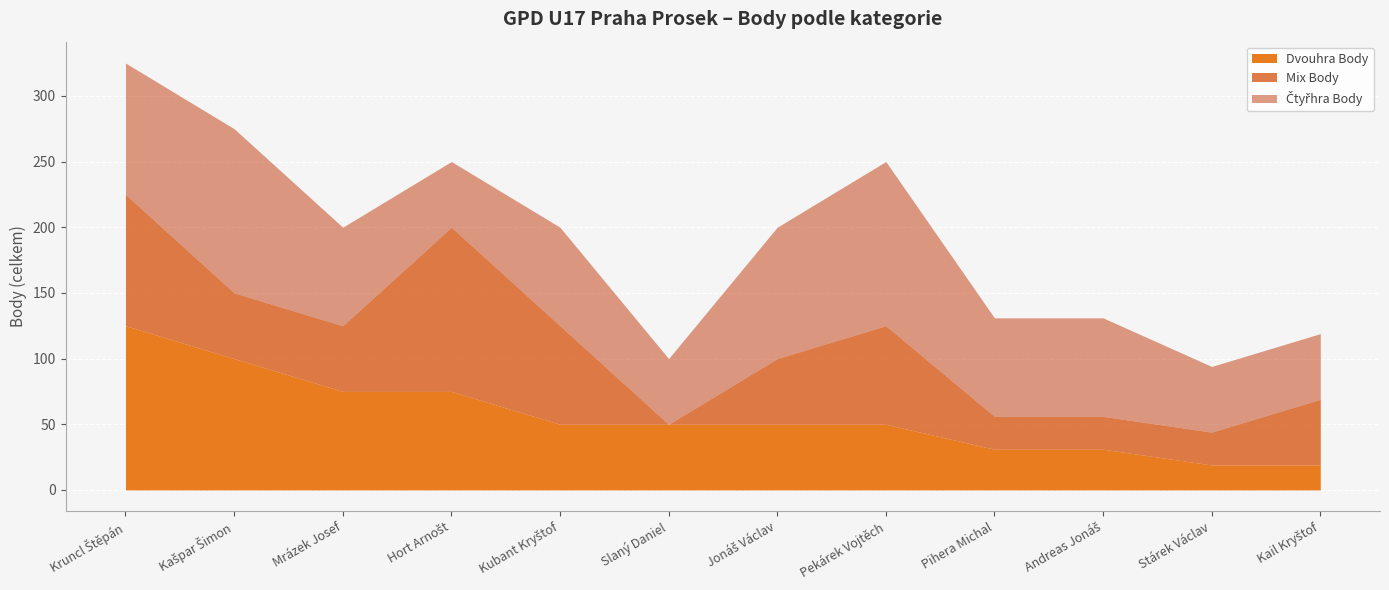

In Čtyřhra Body, how many points are lower than both neighbors (excluding endpoints)?

2